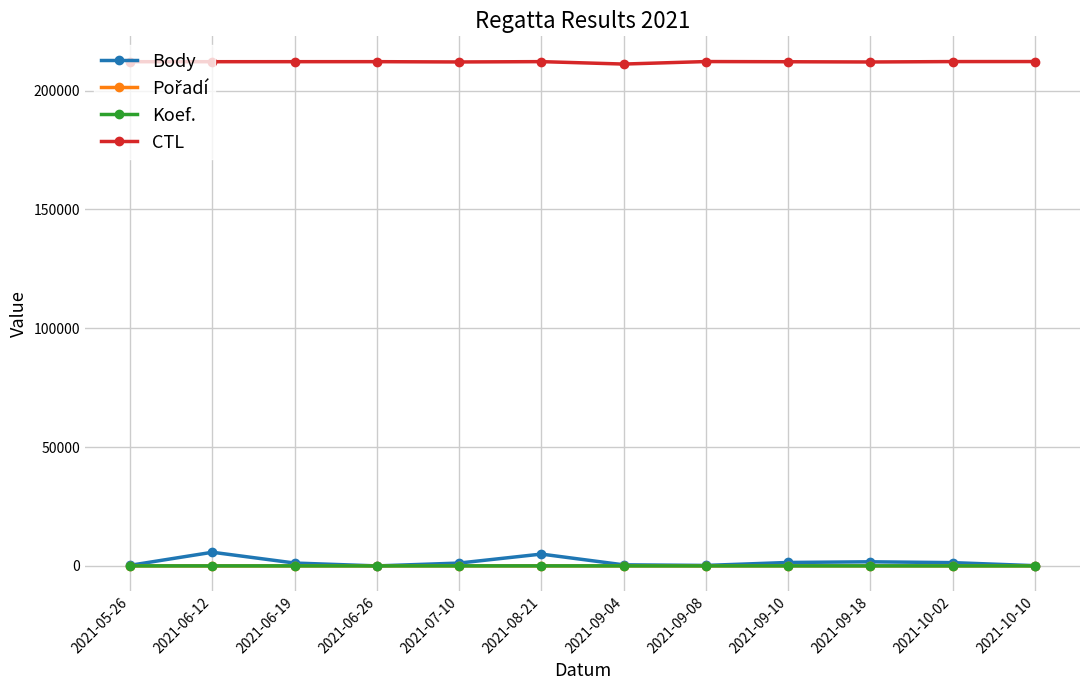

Which series has the widest spread of values?

Body